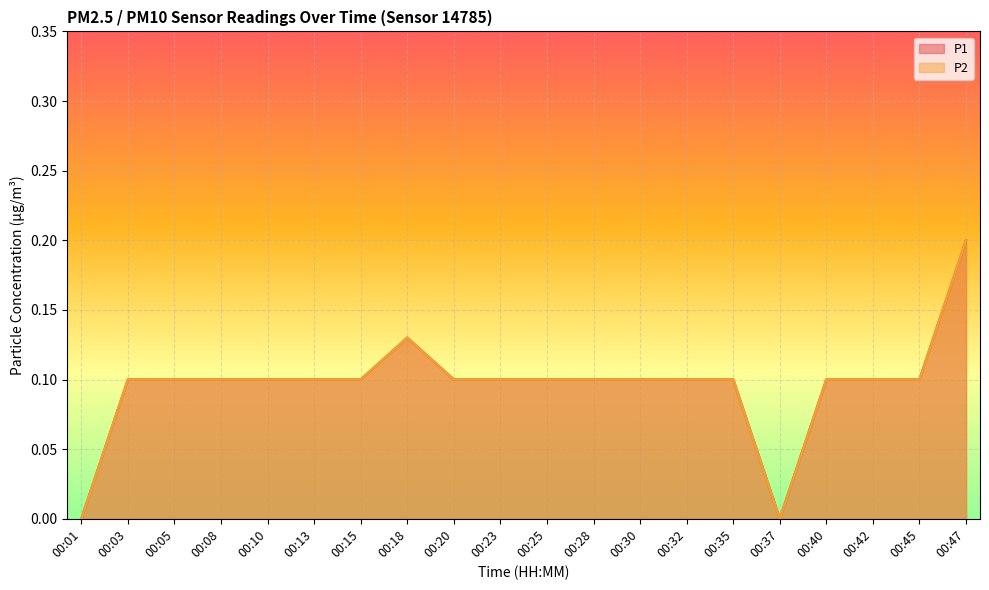

At which category is the sum across all series the highest?

00:47